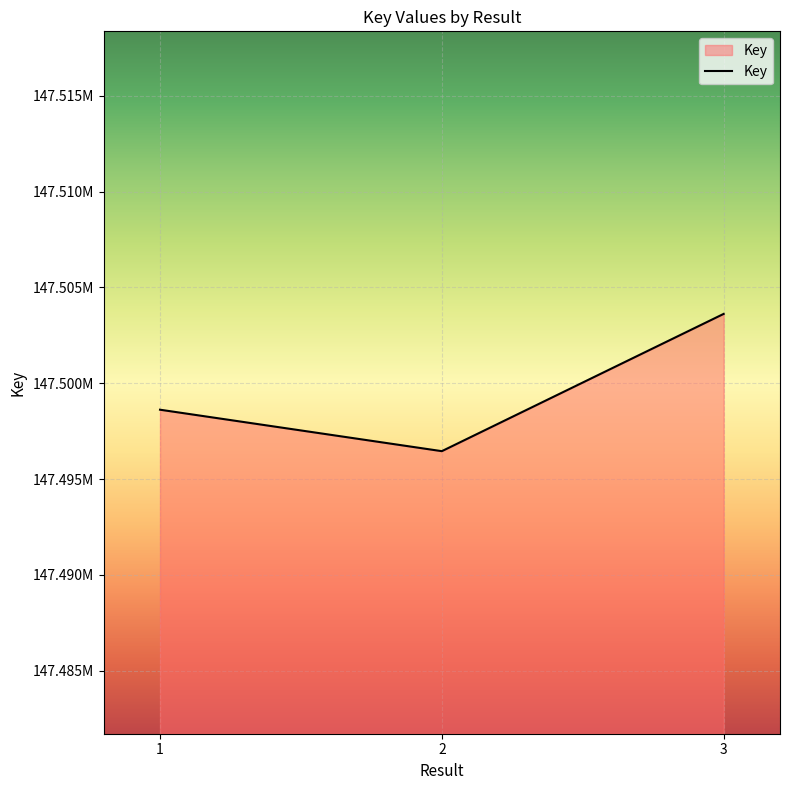

What is the sum of all values?

442498697